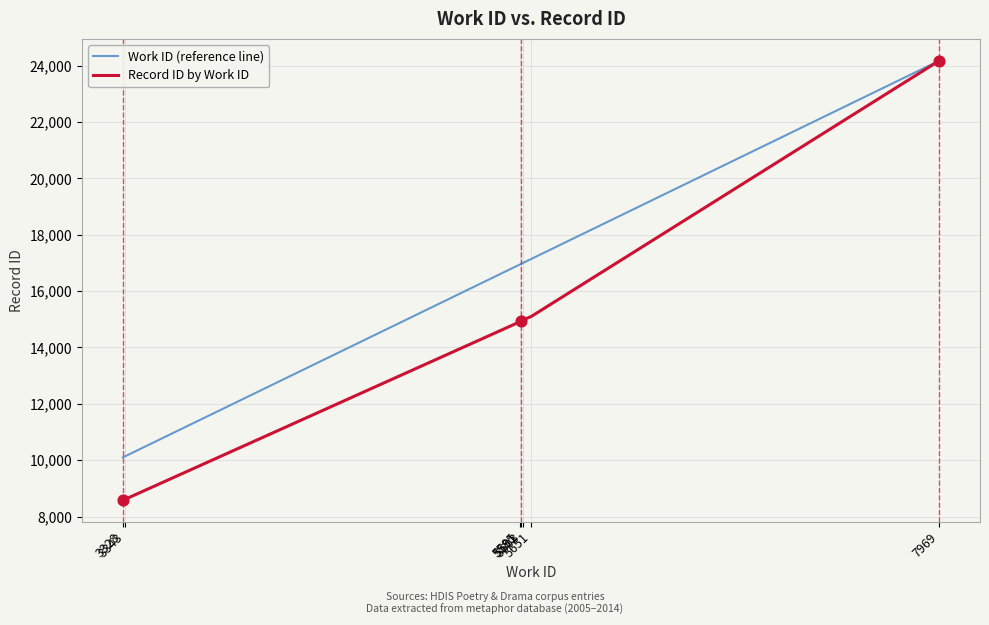

At which category is the sum across all series the highest?

7969